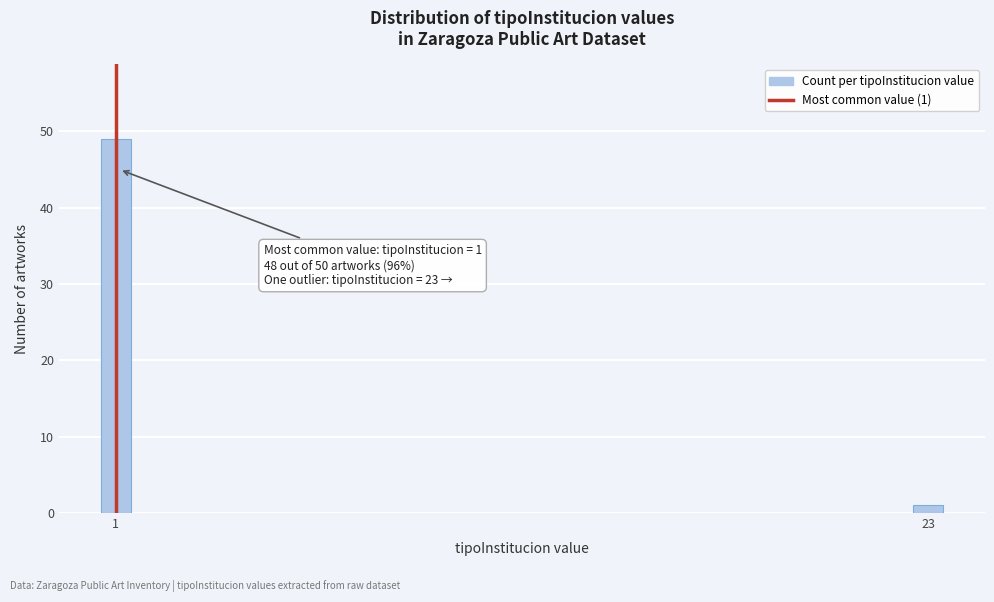

Reading left to right, list all the values displayed in this chart.

1=49	23=1